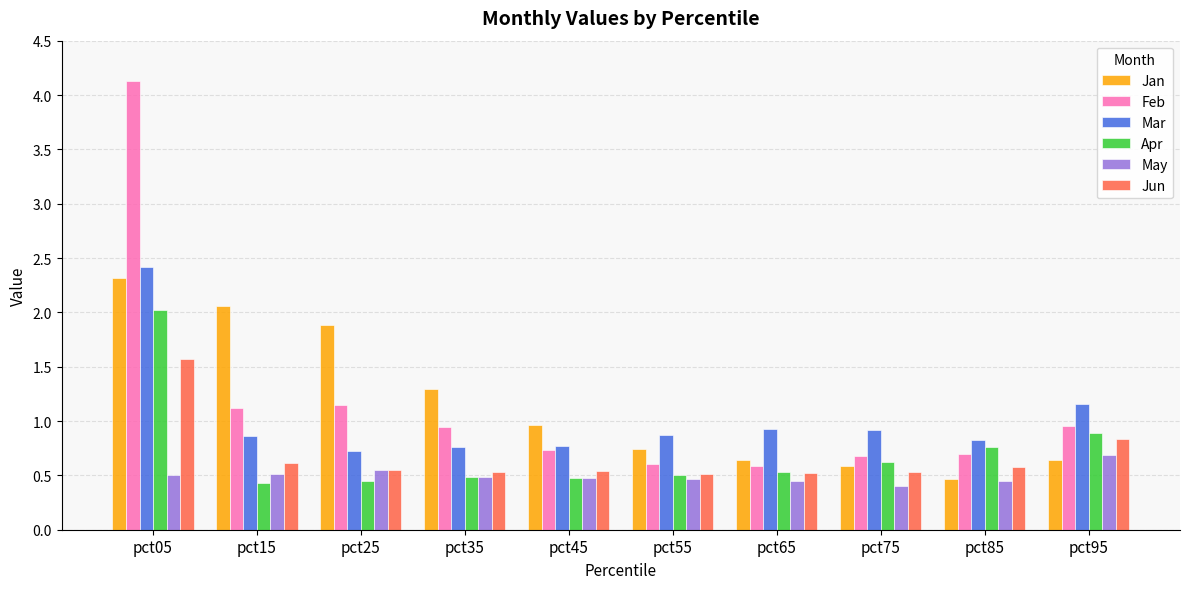

The value of Jan at pct65 is 0.4. True or false?

False